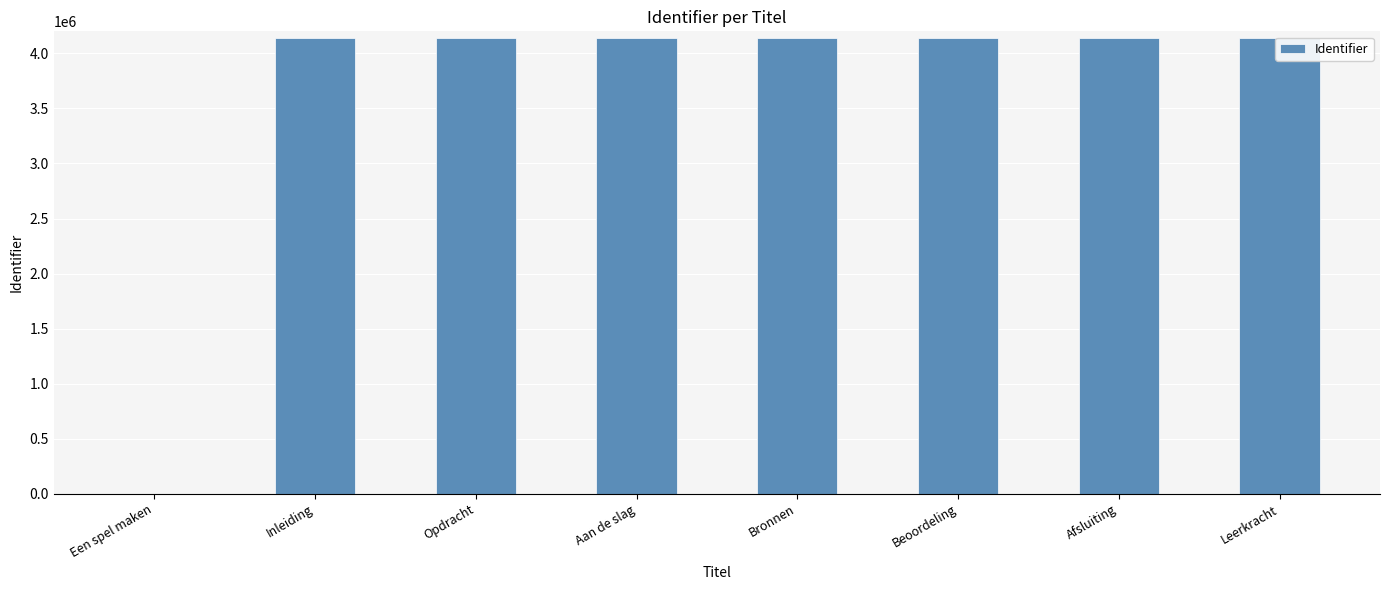

True or false: the data shows 4143000 at Opdracht.

True